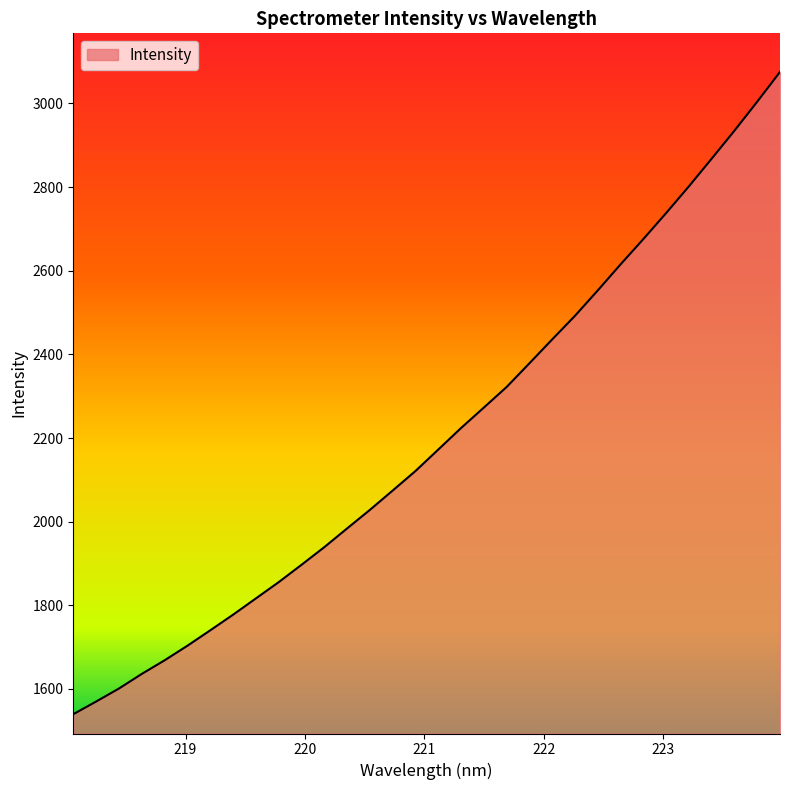

What is the smallest value displayed?

1539.5